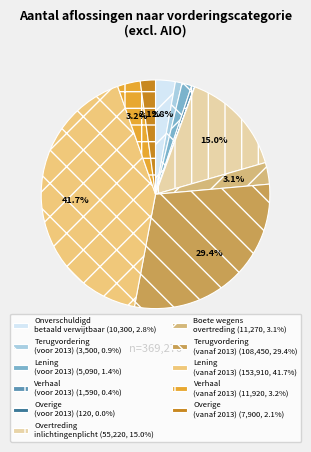

Count the number of slices in the pie.

11